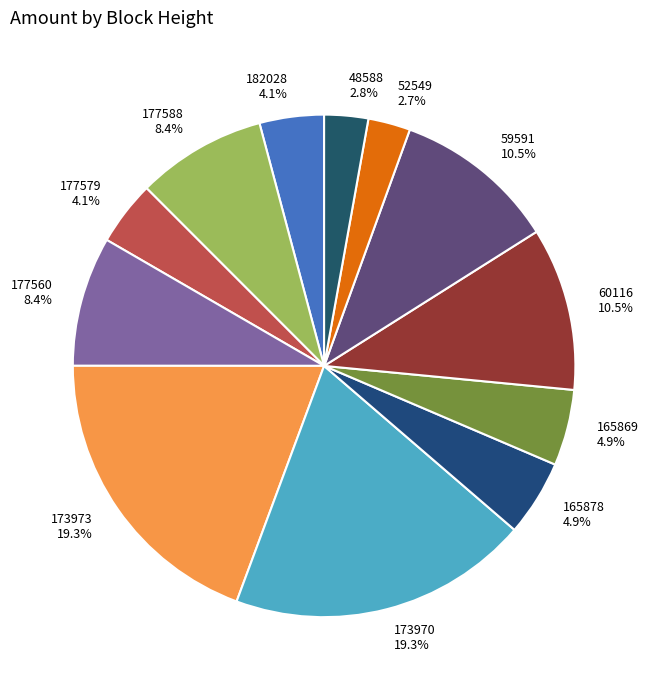

Do 177560 and 173970 together represent more than half of the pie?

No